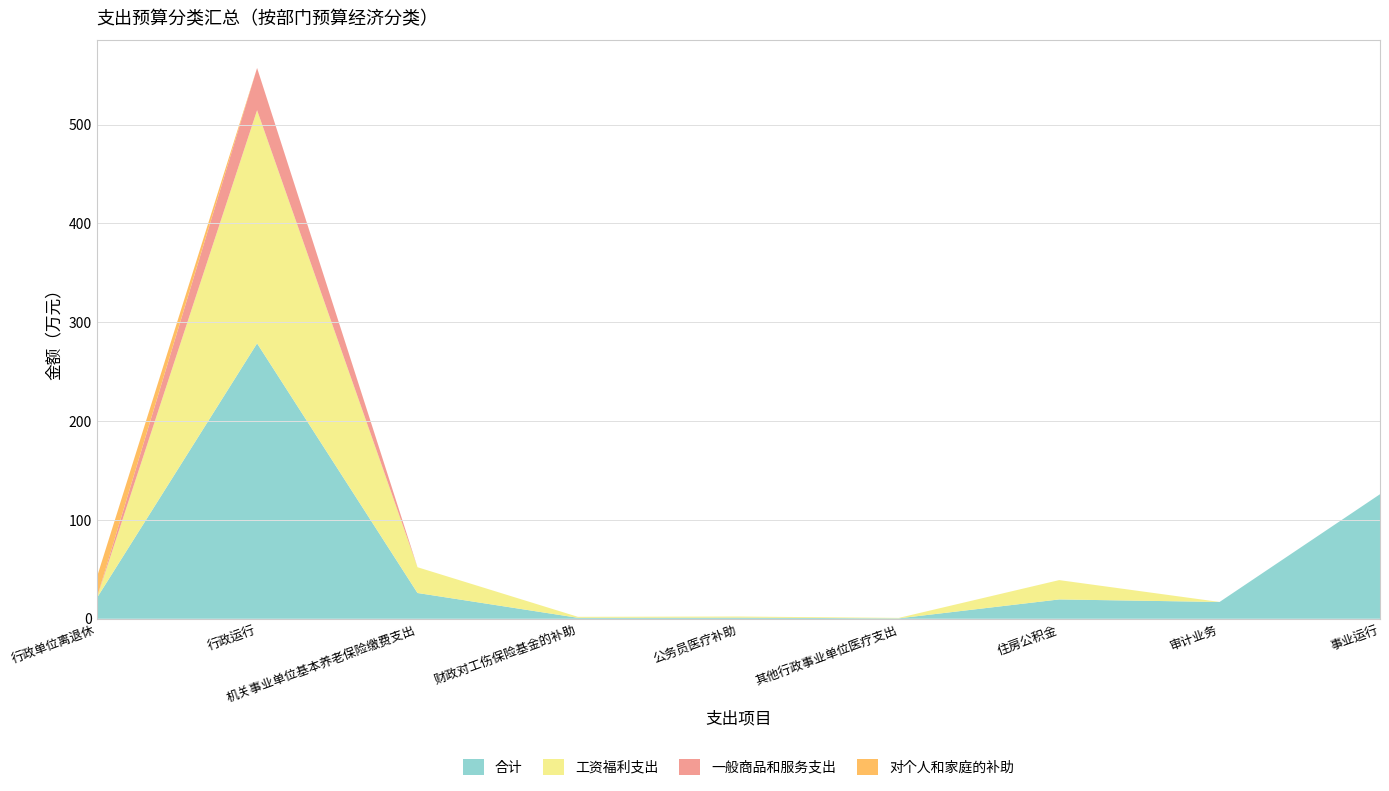

Reading left to right, what are all the values shown in this chart?

合计: 20.7	278.6	26.1	1.0	1.1	0.4	19.6	17.0	126.0
工资福利支出: 0.0	235.8	26.1	1.0	1.1	0.4	19.6	0.0	0.0
一般商品和服务支出: 0.0	42.8	0.0	0.0	0.0	0.0	0.0	0.0	0.0
对个人和家庭的补助: 20.7	0.0	0.0	0.0	0.0	0.0	0.0	0.0	0.0